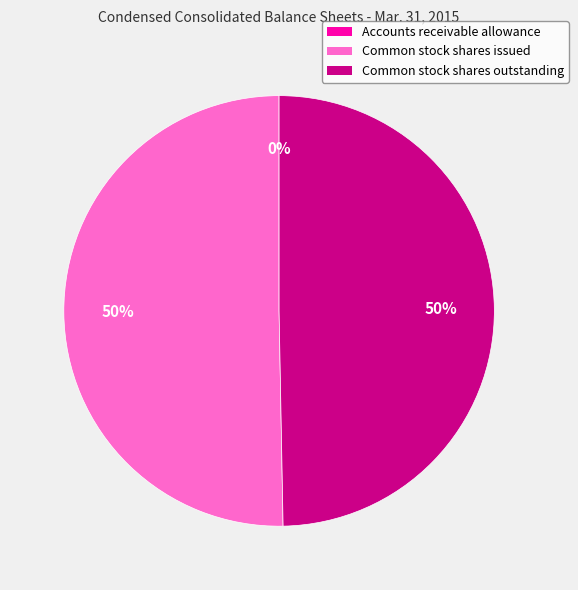

To the nearest percent, what portion does Common stock shares outstanding represent?

50%